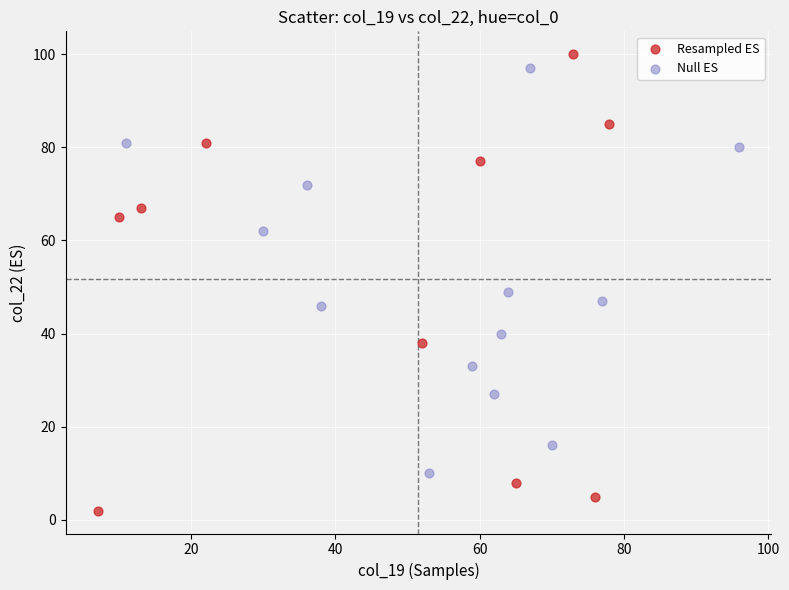

What are all the series names shown in the legend?

Resampled ES, Null ES